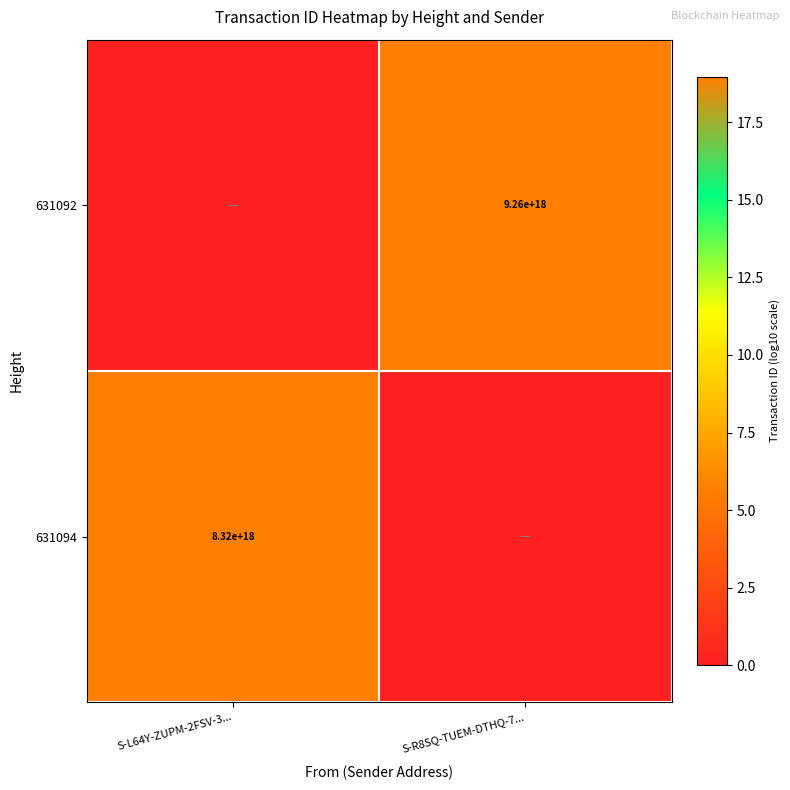

True or false: 631092 has a value of 13342445570353354752 at S-R8SQ-TUEM-DTHQ-7....

False